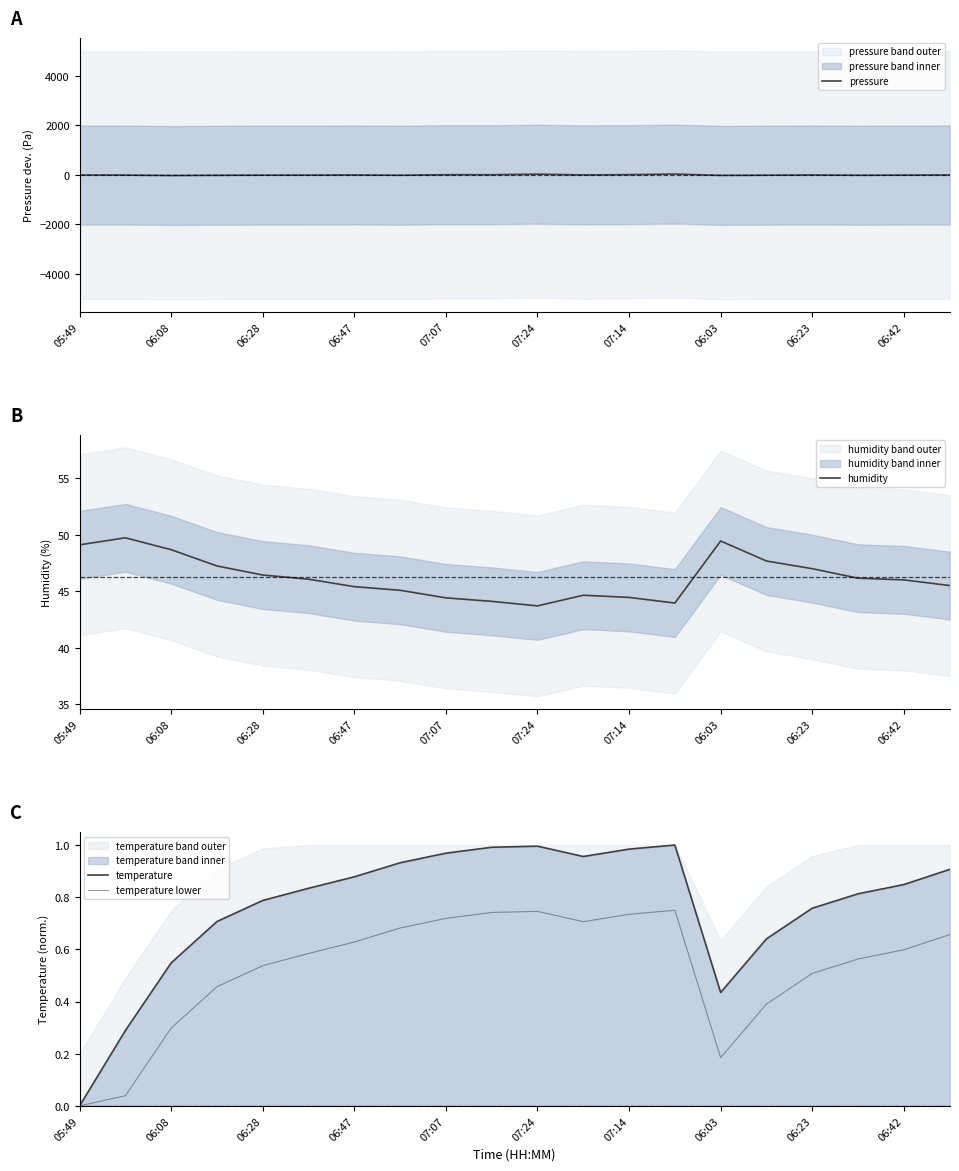

What is the average value of the temperature lower series?

0.5